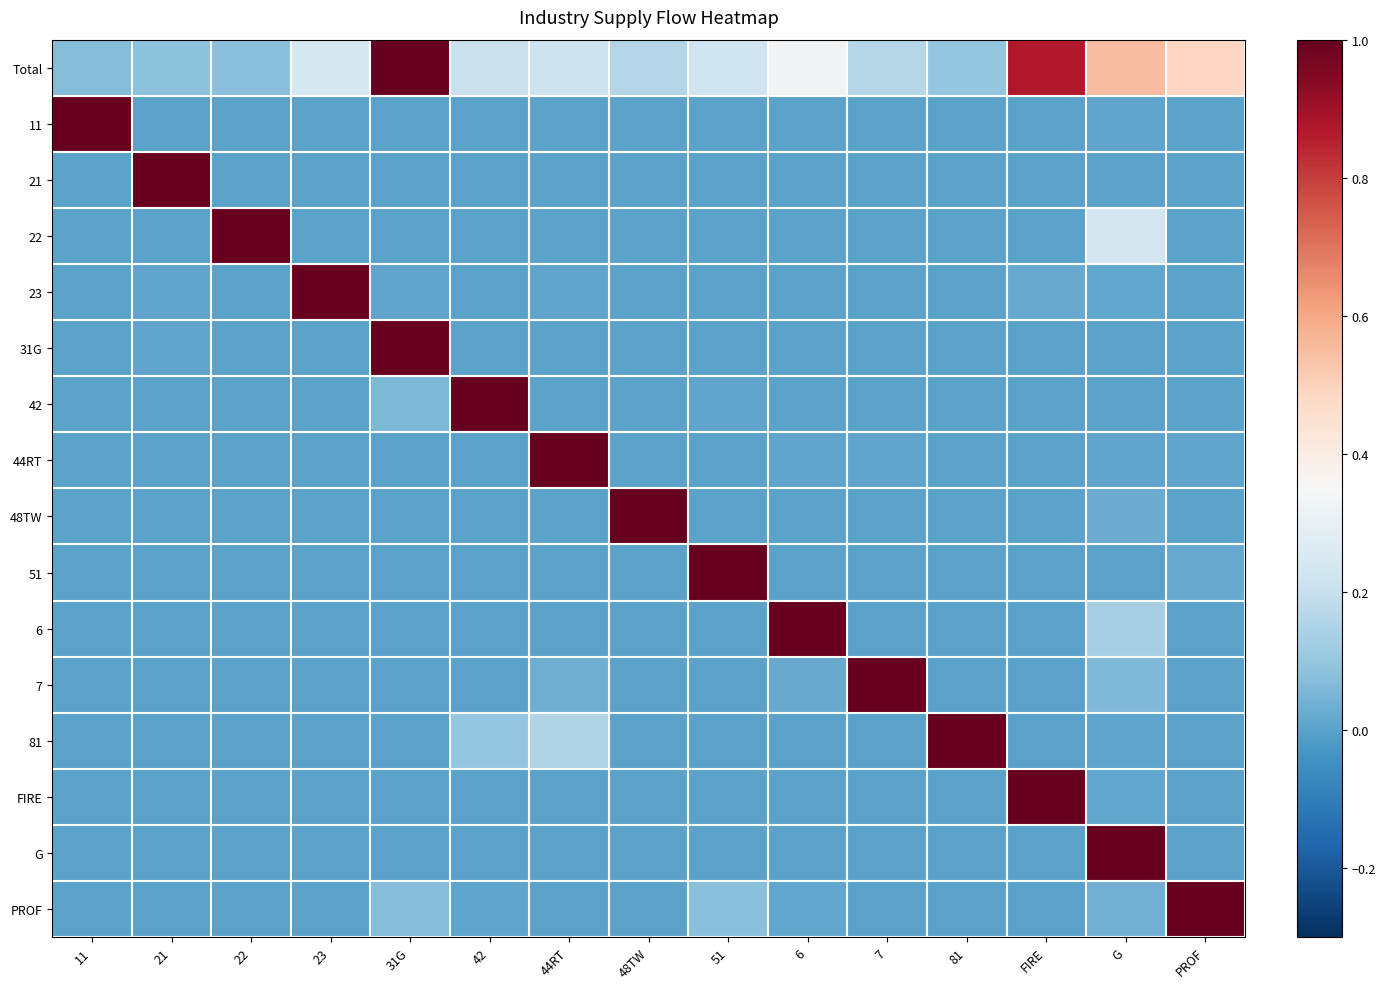

List the series in order of their peak value, lowest first.

Total, 11, 21, 22, 23, 31G, 42, 44RT, 48TW, 51, 6, 7, 81, FIRE, G, PROF